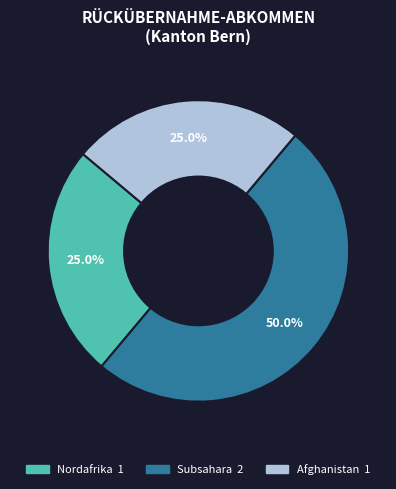

Is Afghanistan the majority of the pie?

No